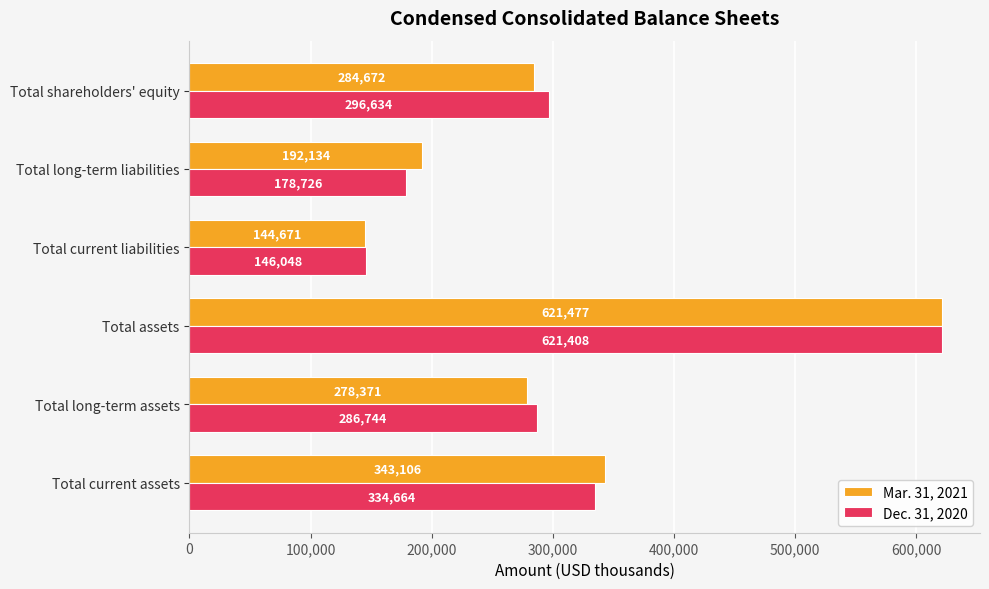

How many series are shown in this chart?

2